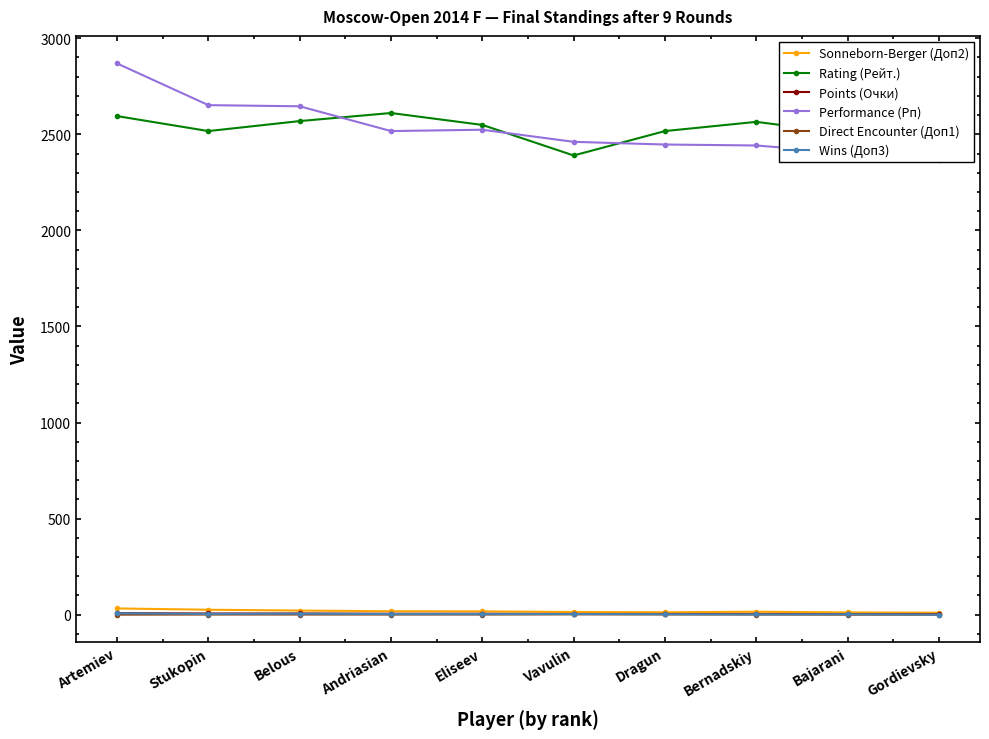

What is the sum of all Performance (Рп) values?

25331.0